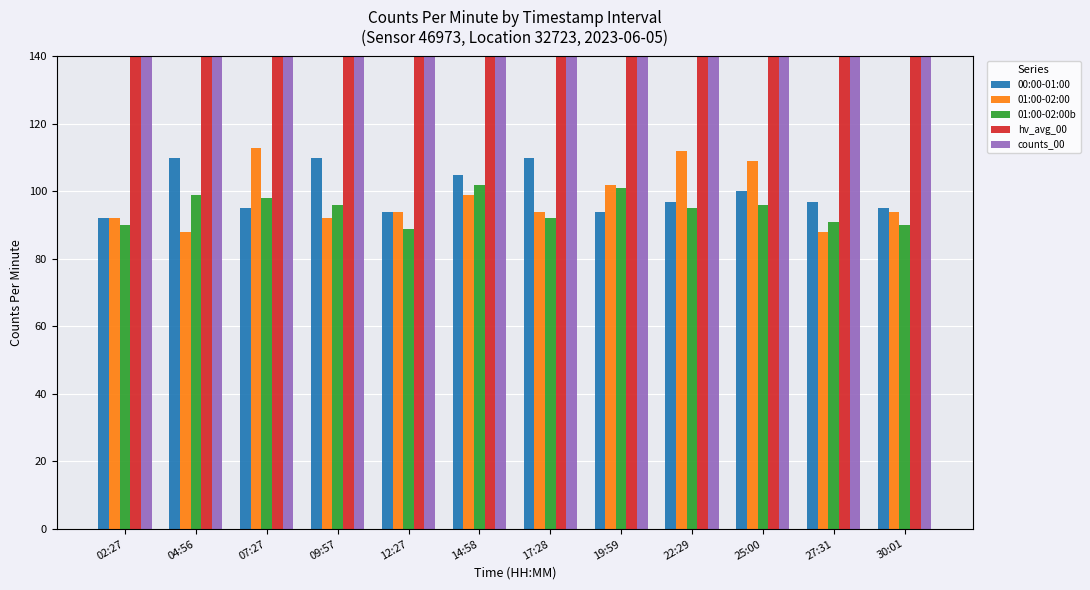

At which label does 00:00-01:00 first exceed 97?

04:56